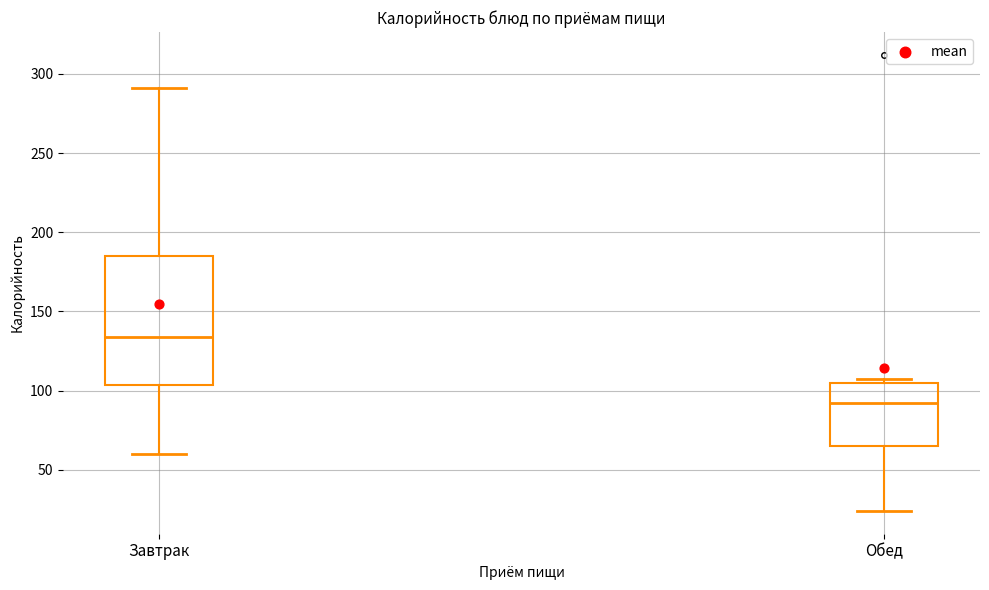

Reading left to right, transcribe this box plot: for each box, give where its median line is, the range the box spans, and where its two whiskers end, as read against the y-axis. The values are not printed on the chart, so give them approximately, as read against the axis.

Завтрак: median 135, box 105 to 185, whiskers 60 to 290
Обед: median 90, box 65 to 105, whiskers 25 to 105 (just above the box's upper edge)